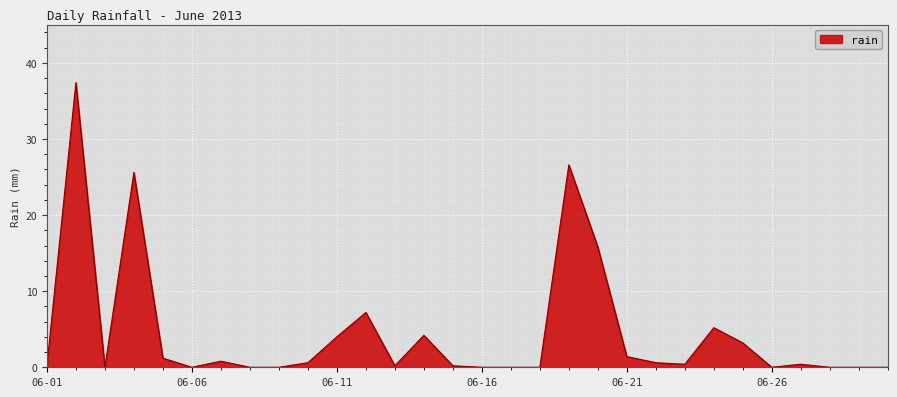

What is the average value?

4.5